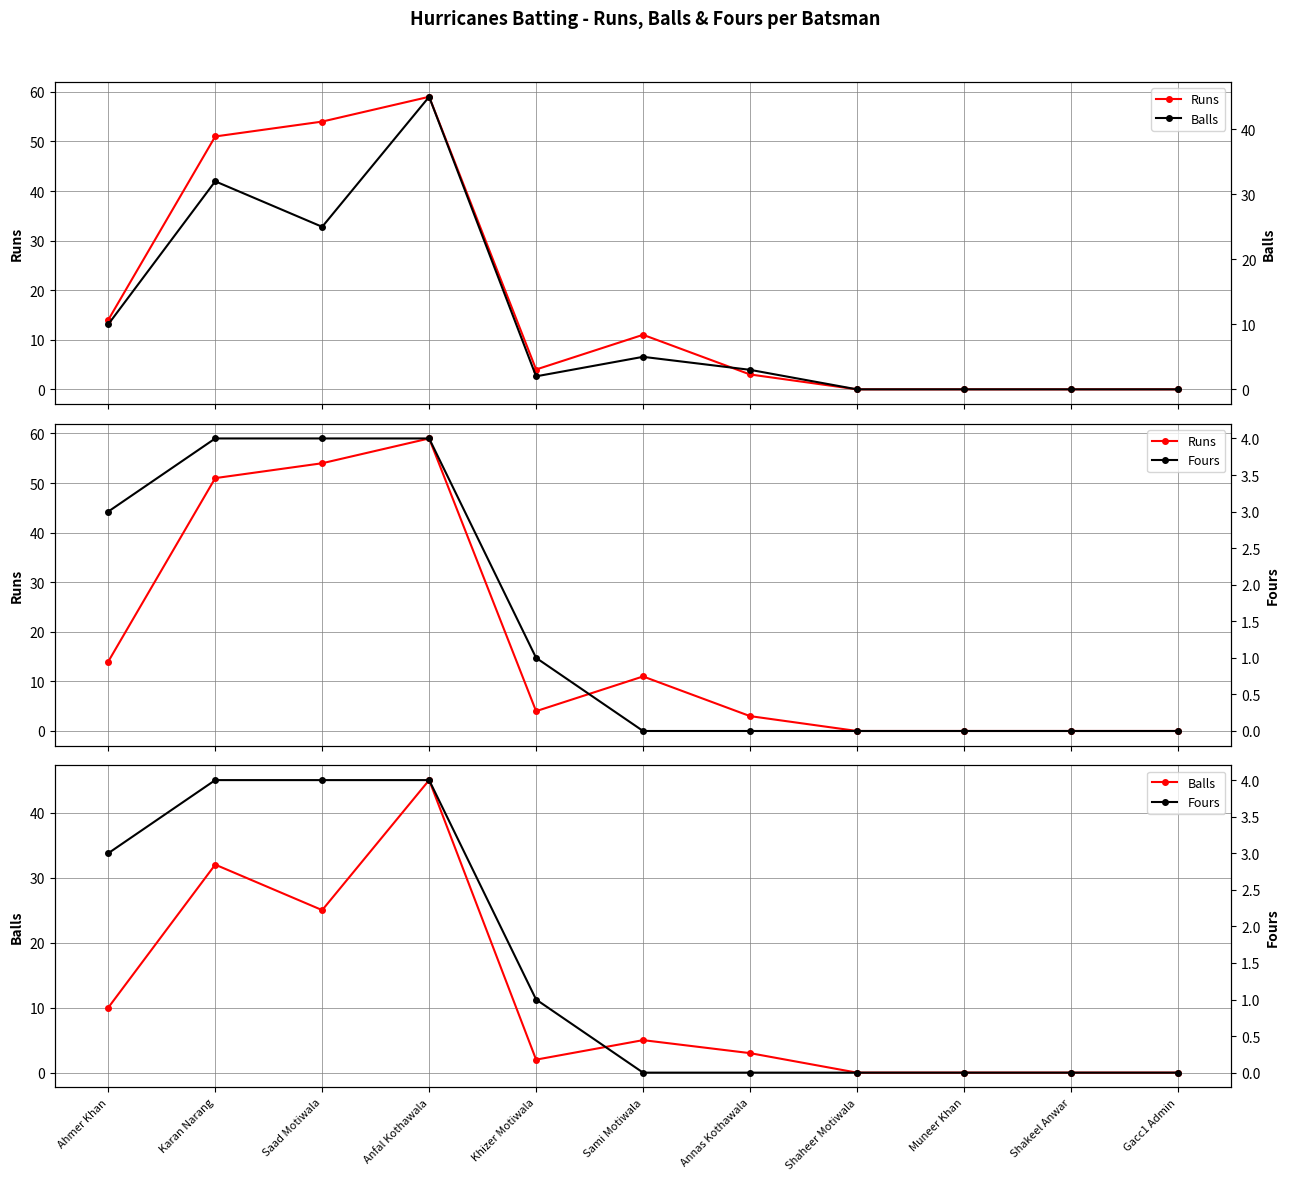

At which category is the sum across all series the highest?

Anfal Kothawala